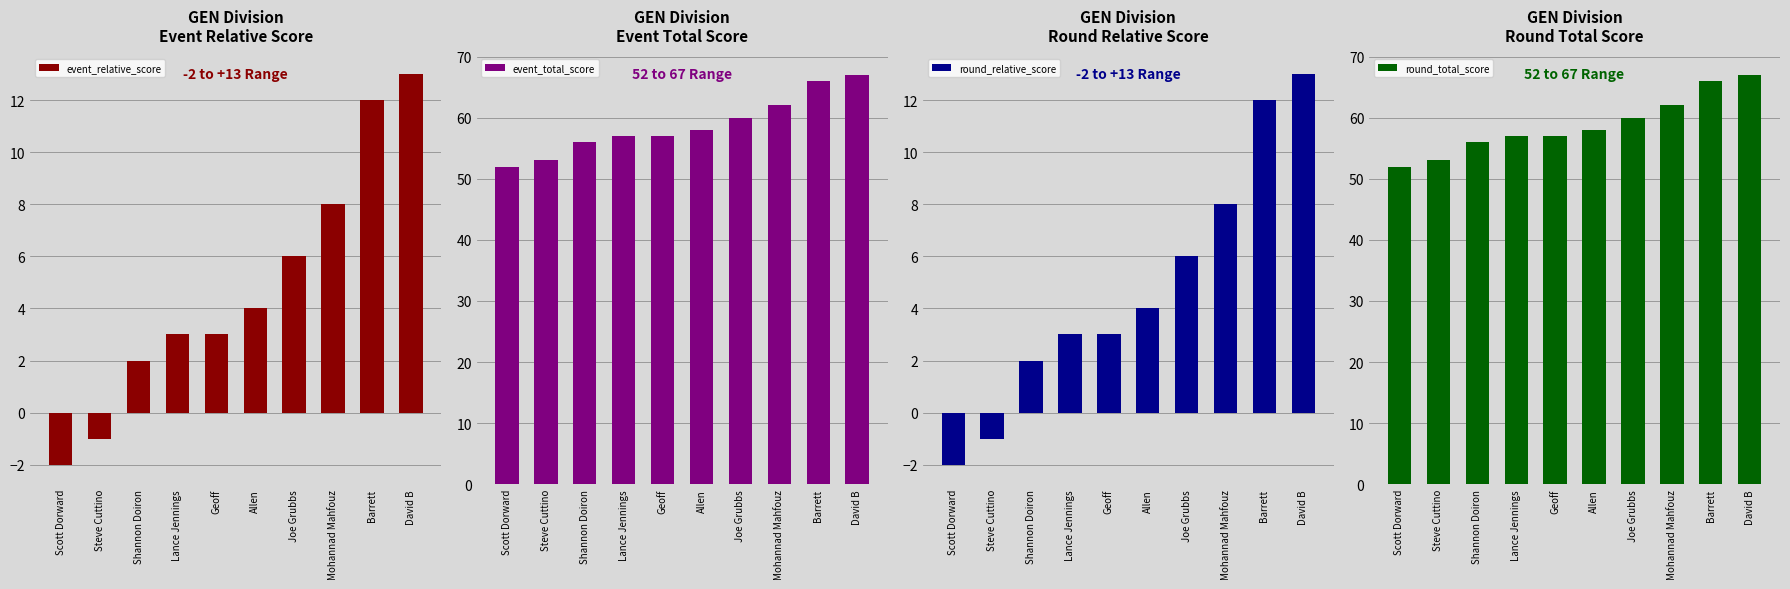

What position from the left is Steve Cuttino?

2